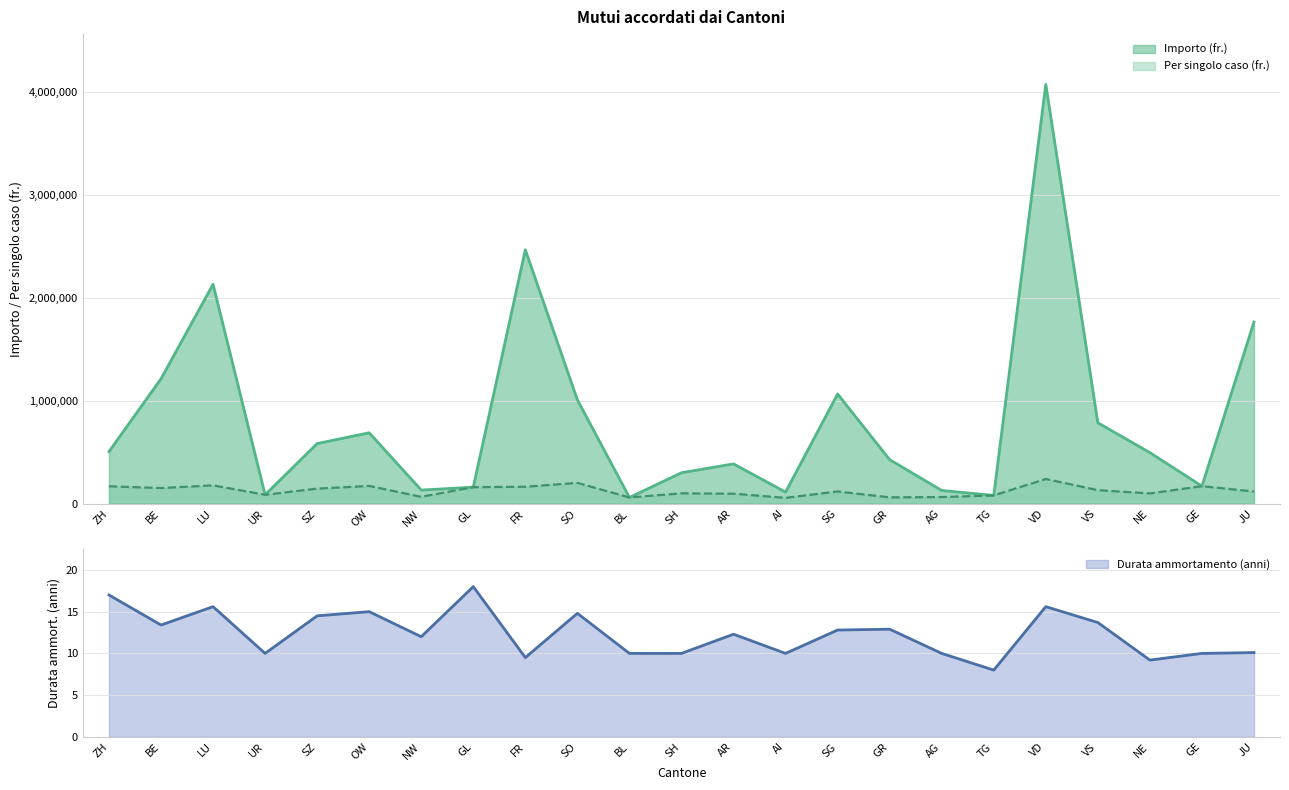

Which category has the highest value in the Durata ammortamento (anni) series?

GL